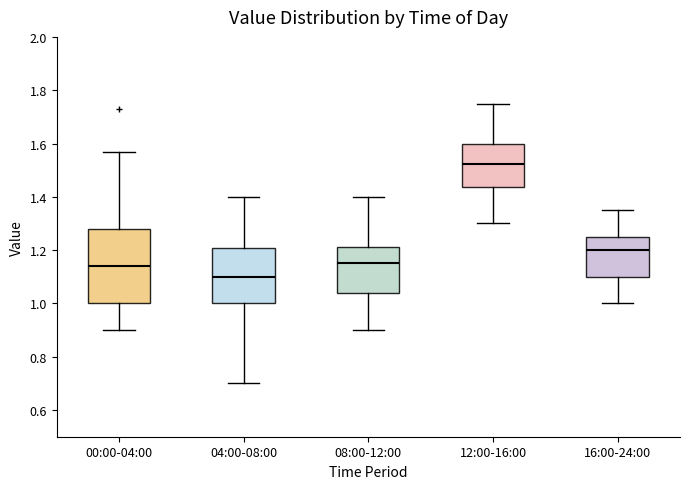

Where is the upper edge of the box for 04:00-08:00 on the y-axis? The values are not printed on the chart, so give them approximately, as read against the axis.

1.20